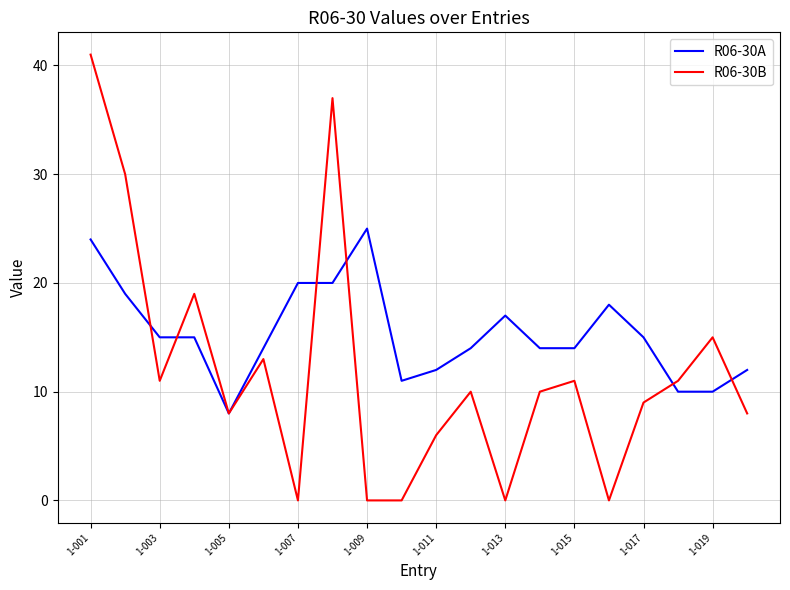

Rank the series by their maximum value, from lowest to highest.

R06-30A, R06-30B